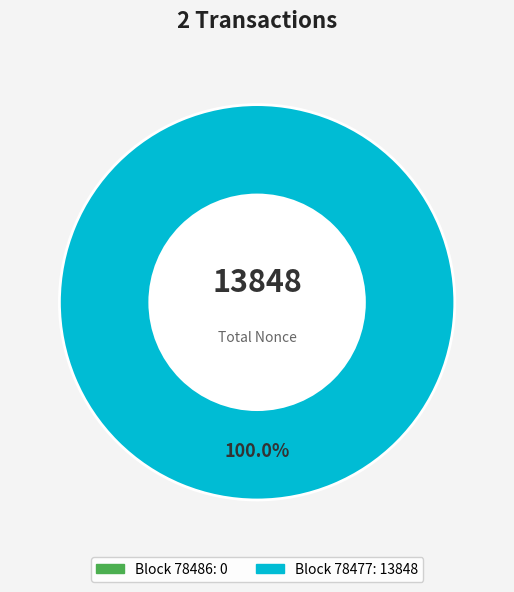

Rank the categories by value from highest to lowest.

78477, 78486